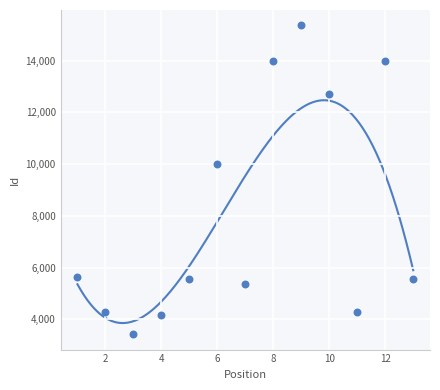

What Y value in the scatter plot is closest to 9394?

10014